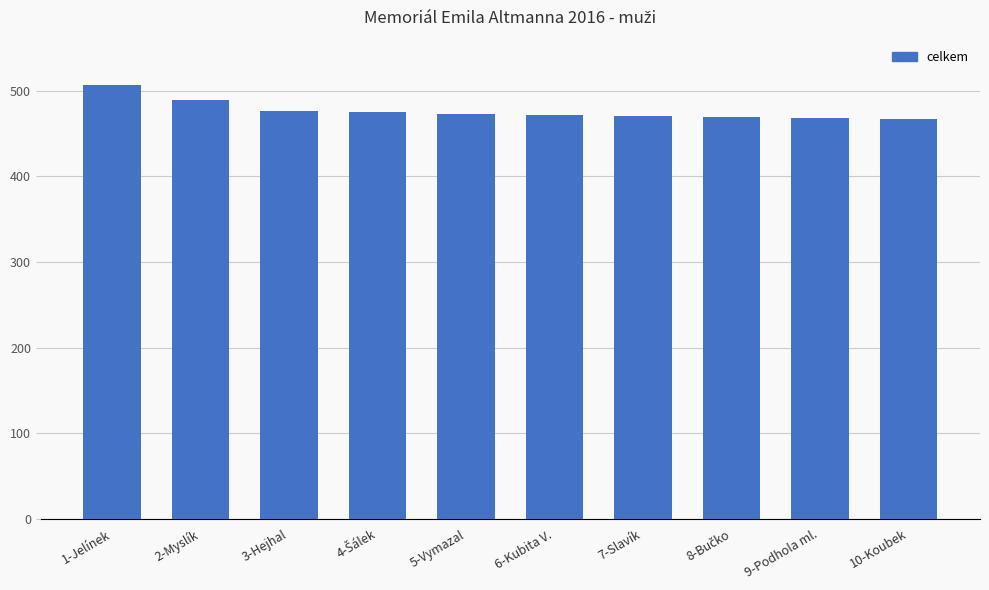

What is the label of the 6th bar from the left?

6-Kubita V.